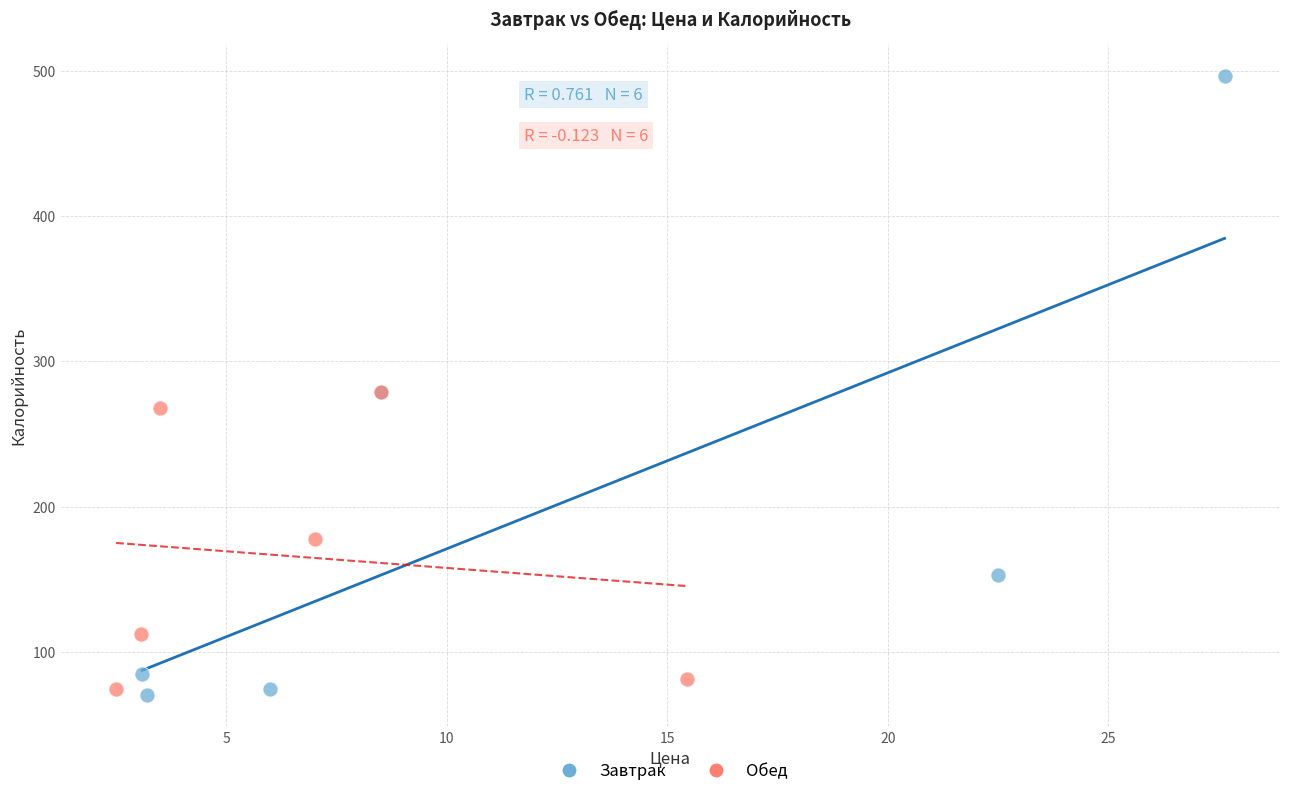

Which series has the largest Y range (max minus min)?

Завтрак